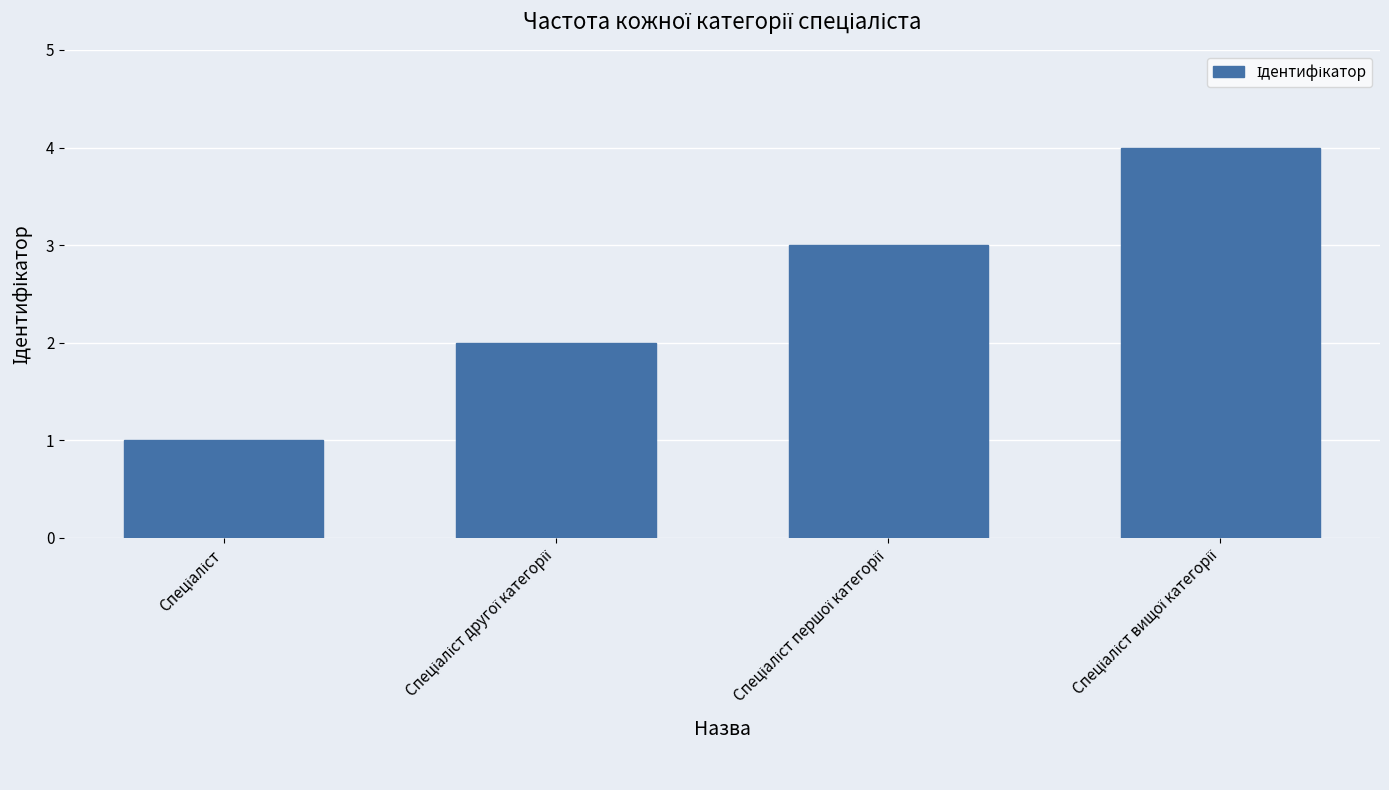

What is the sum of all values?

10